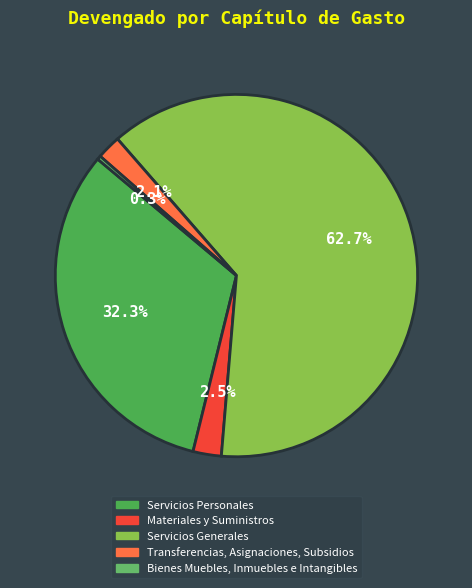

How many slices are in this pie chart?

5